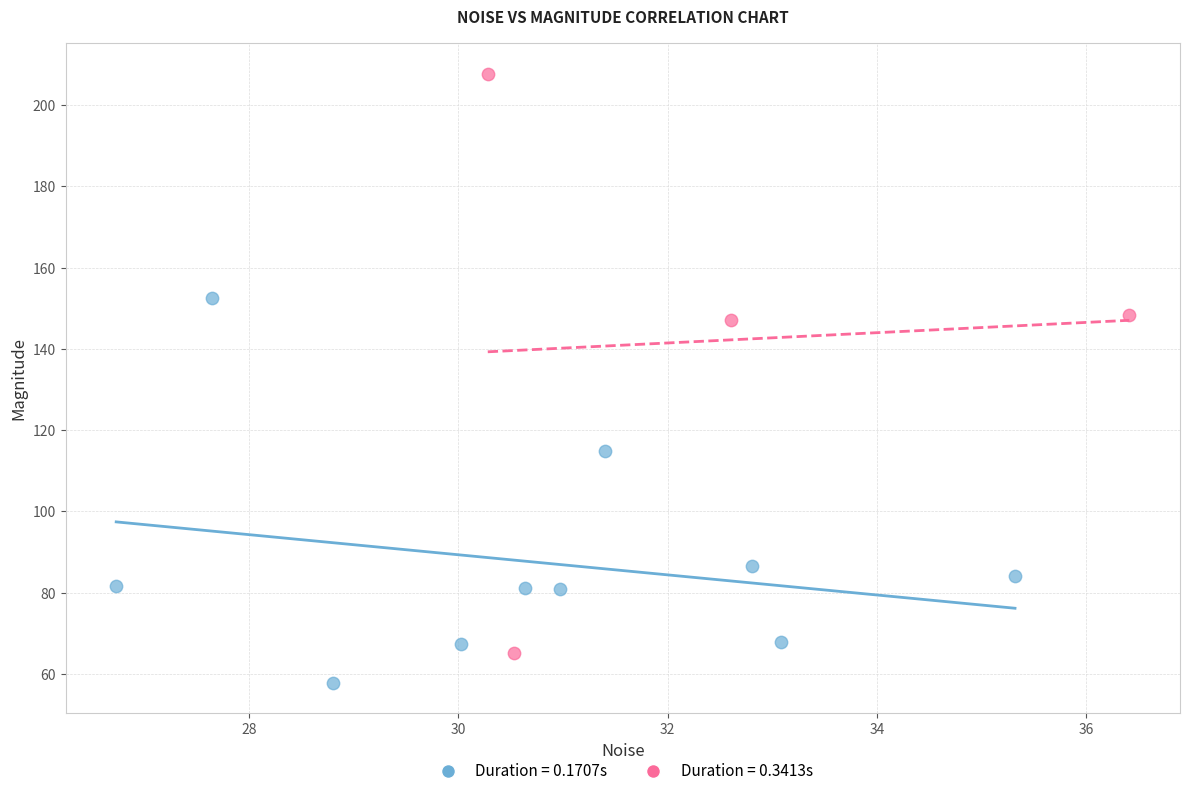

Which series contains the lowest Y value?

Duration = 0.1707s